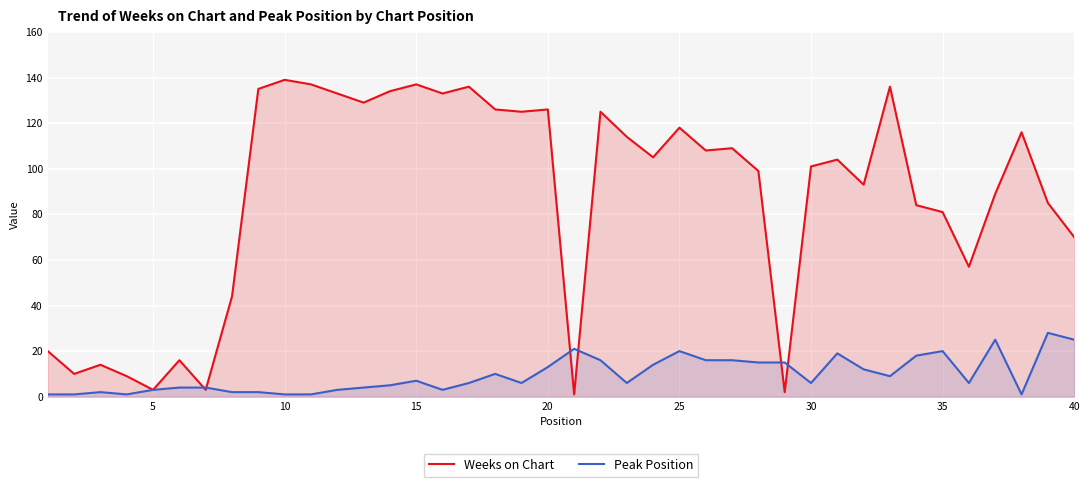

What is the highest value of the Peak Position series?

28